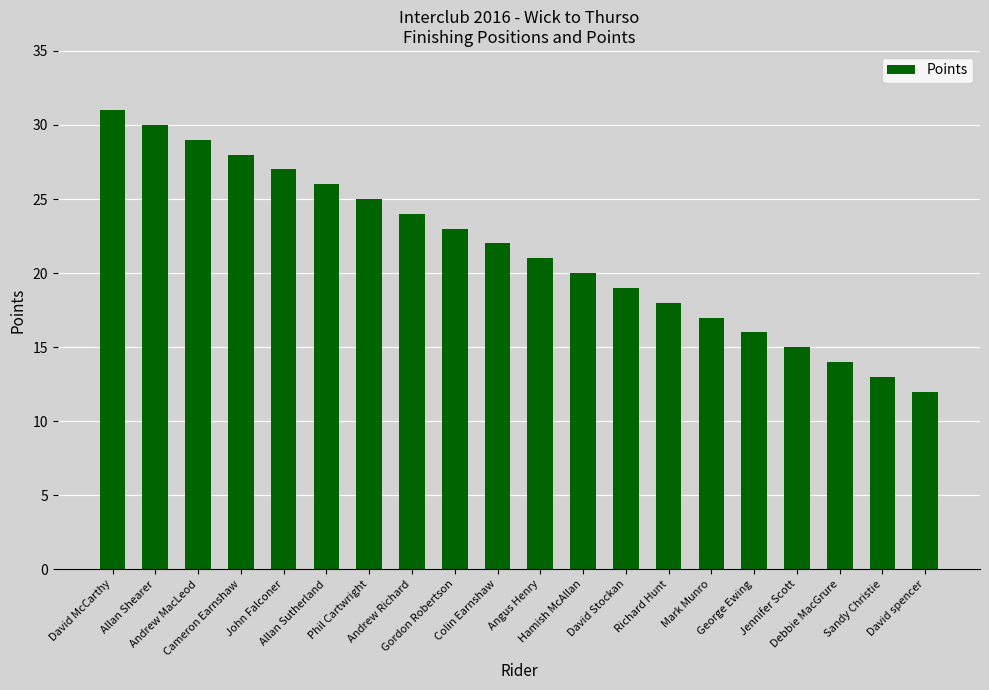

What is the sum of all values?

430